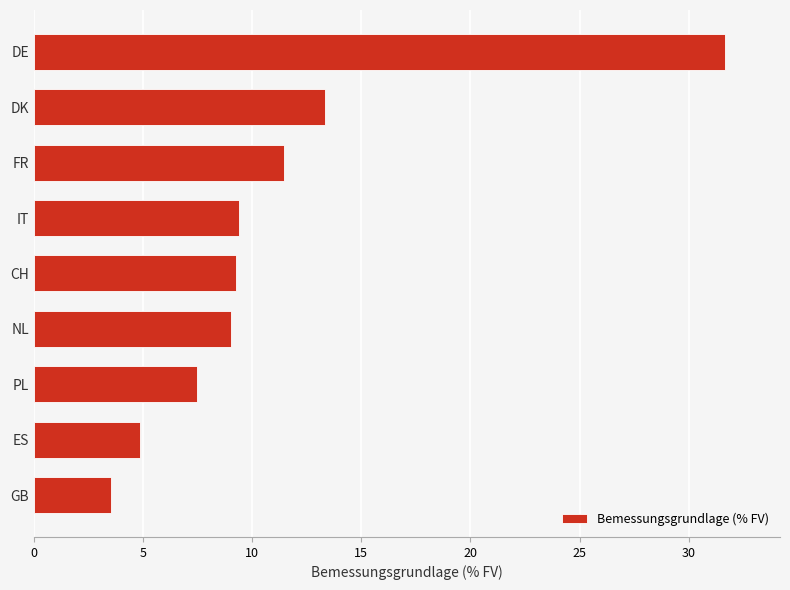

Are the bars grouped side by side (vs. stacked)?

No